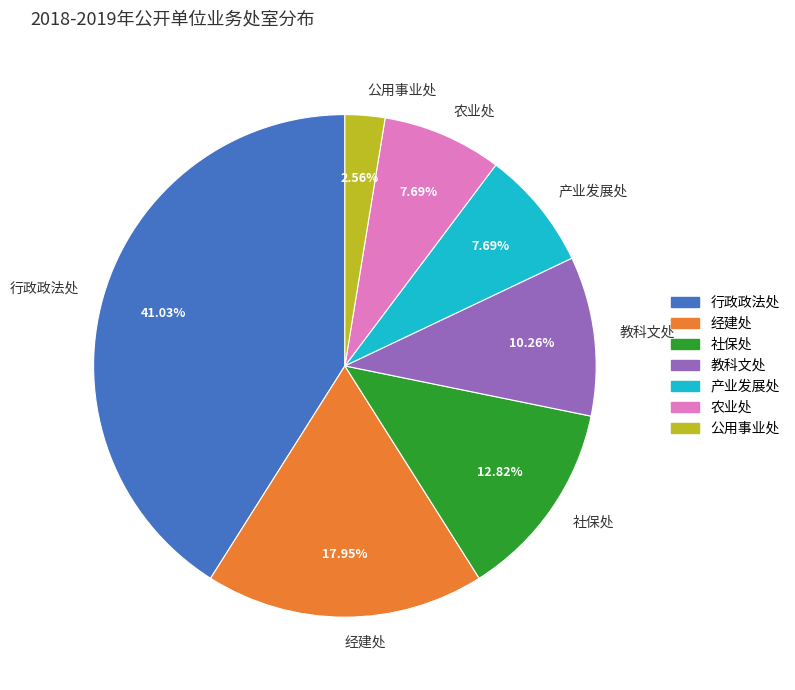

Is it true that 公用事业处 is 3% of the pie?

True